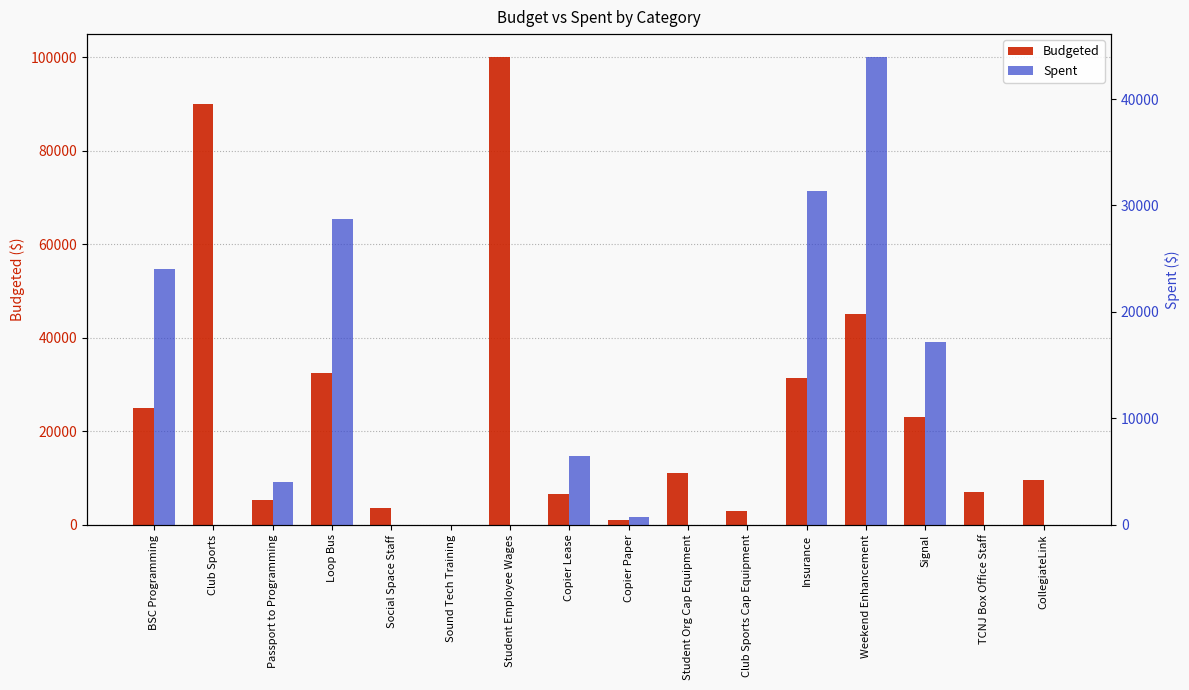

Rank the series at CollegiateLink from highest to lowest value.

Budgeted, Spent